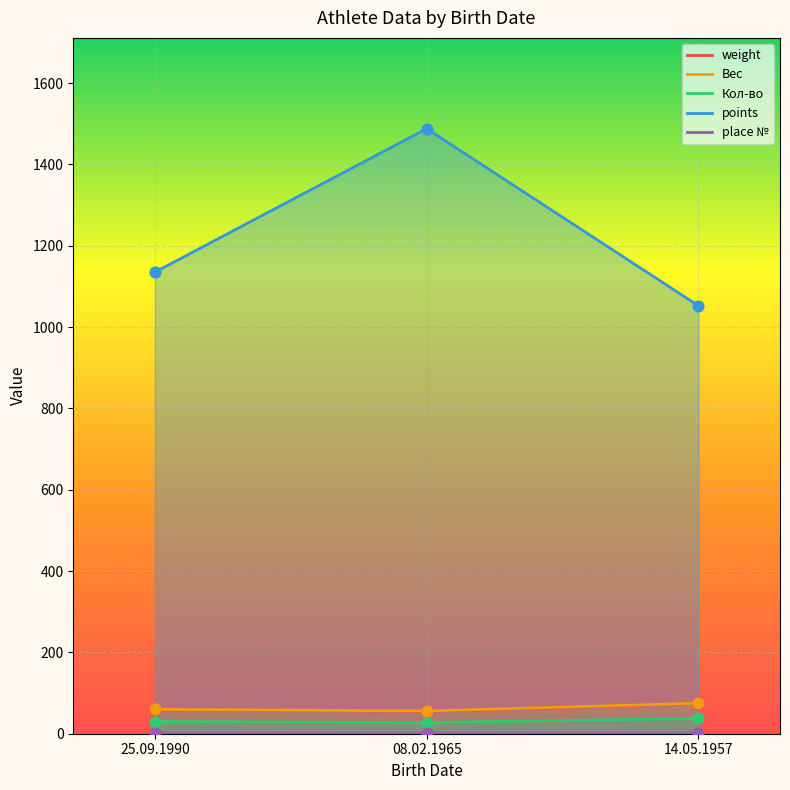

What are all the series names shown in the legend?

weight, Вес, Кол-во, points, place №